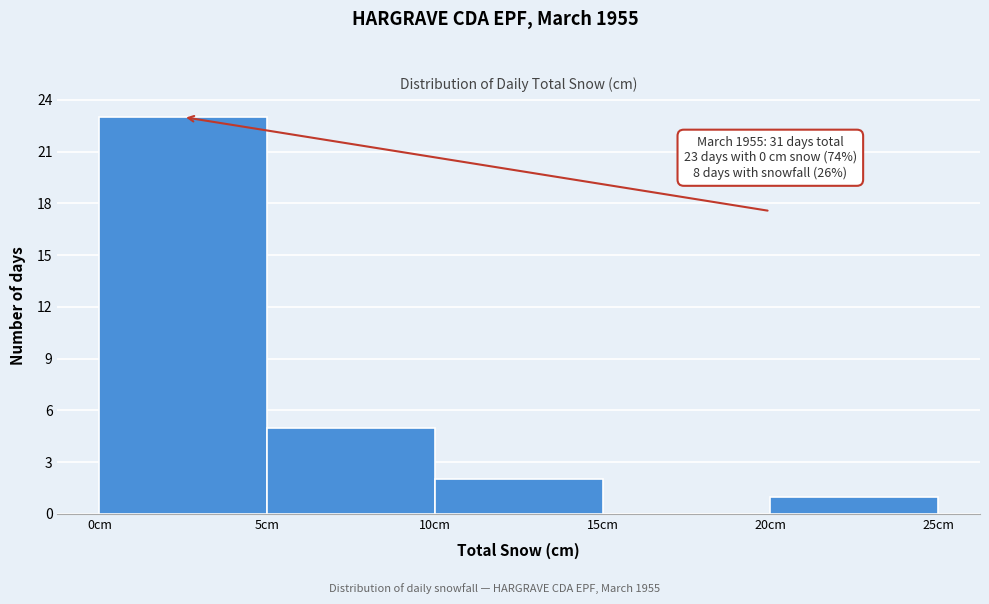

Over which range of the x-axis is the bar tallest?

0 to 5